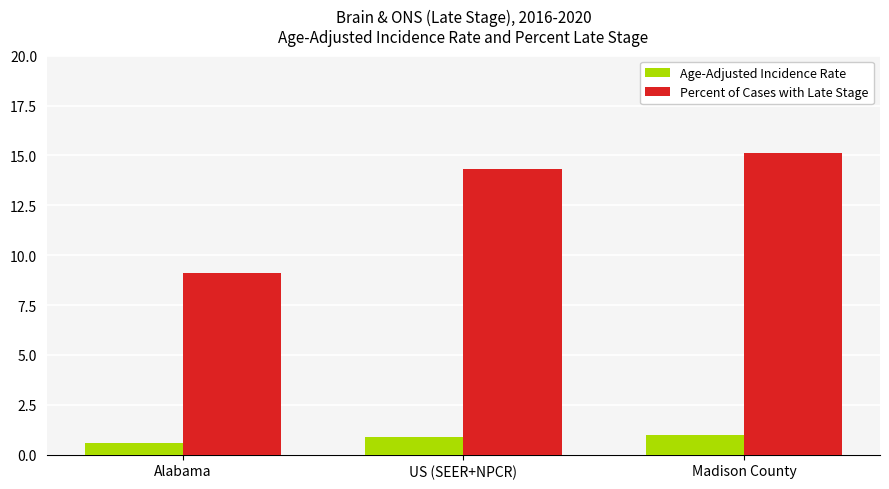

Between Alabama and US (SEER+NPCR), which series saw the biggest shift?

Percent of Cases with Late Stage